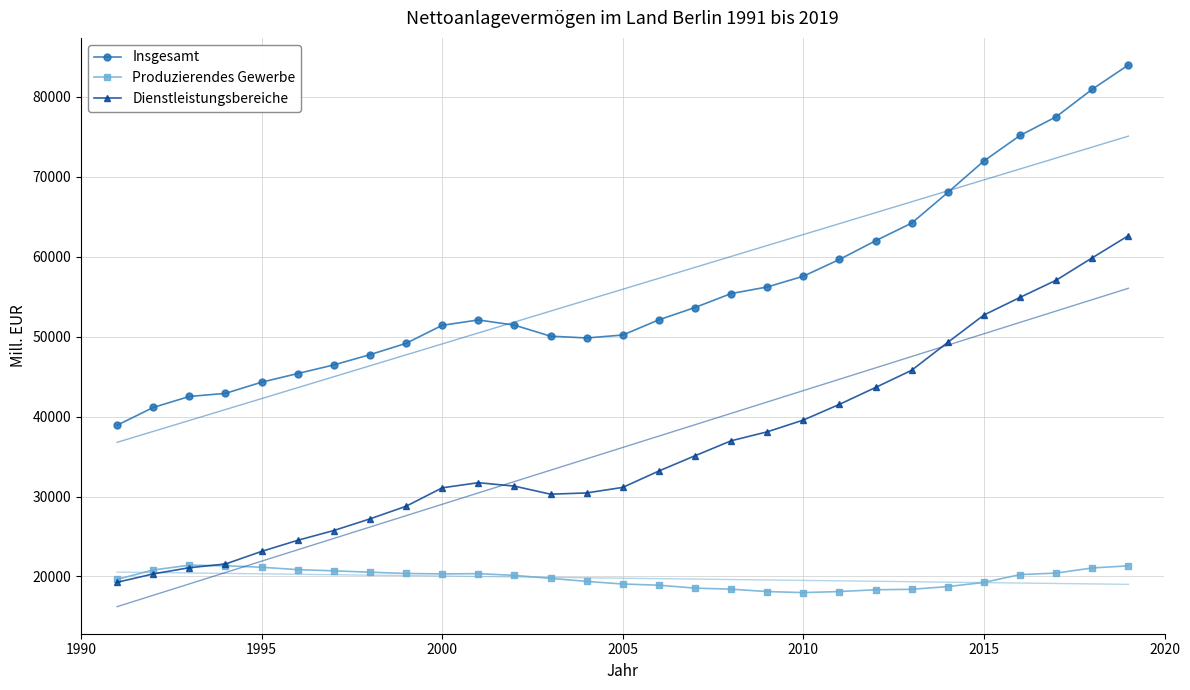

Is it true that Dienstleistungsbereiche equals 27405.8 at 2015?

False